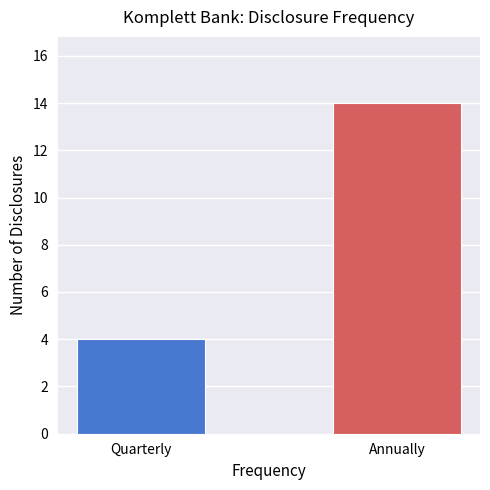

What is the greatest value displayed?

14